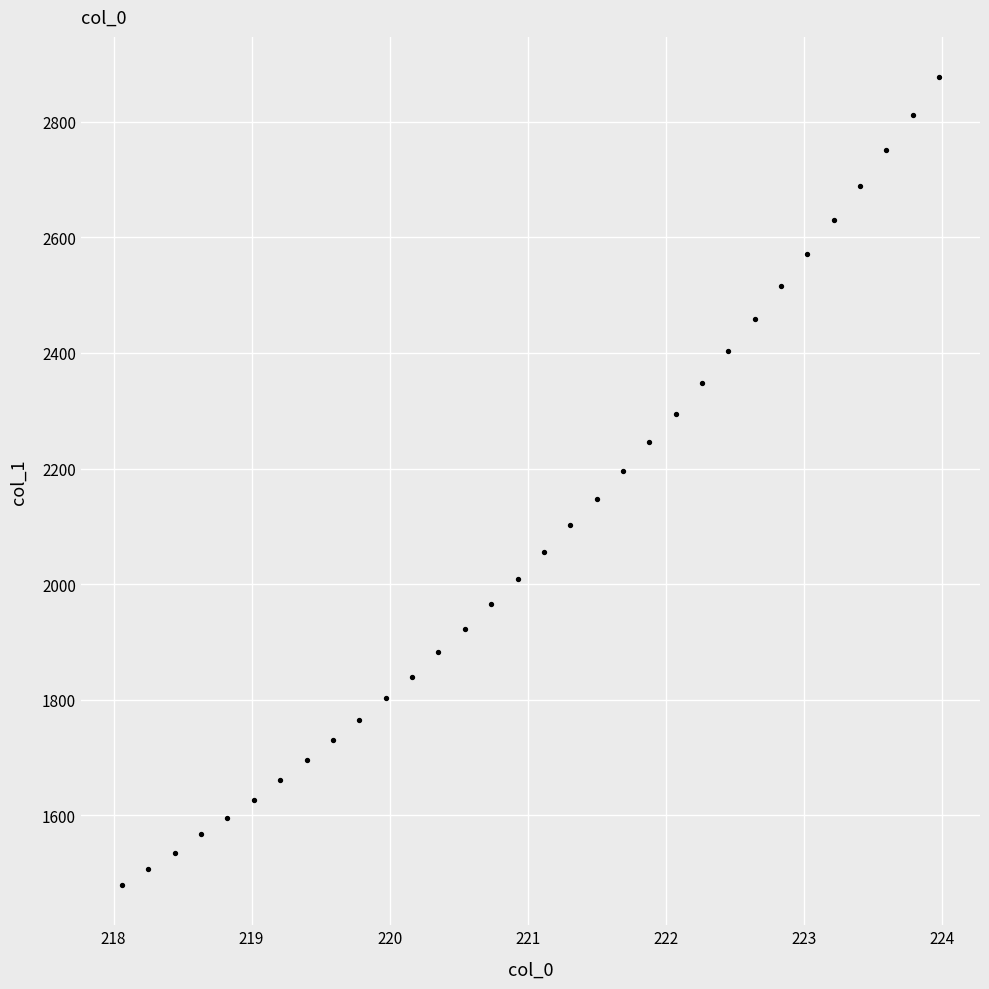

What is the range of X values (max minus min)?

5.9